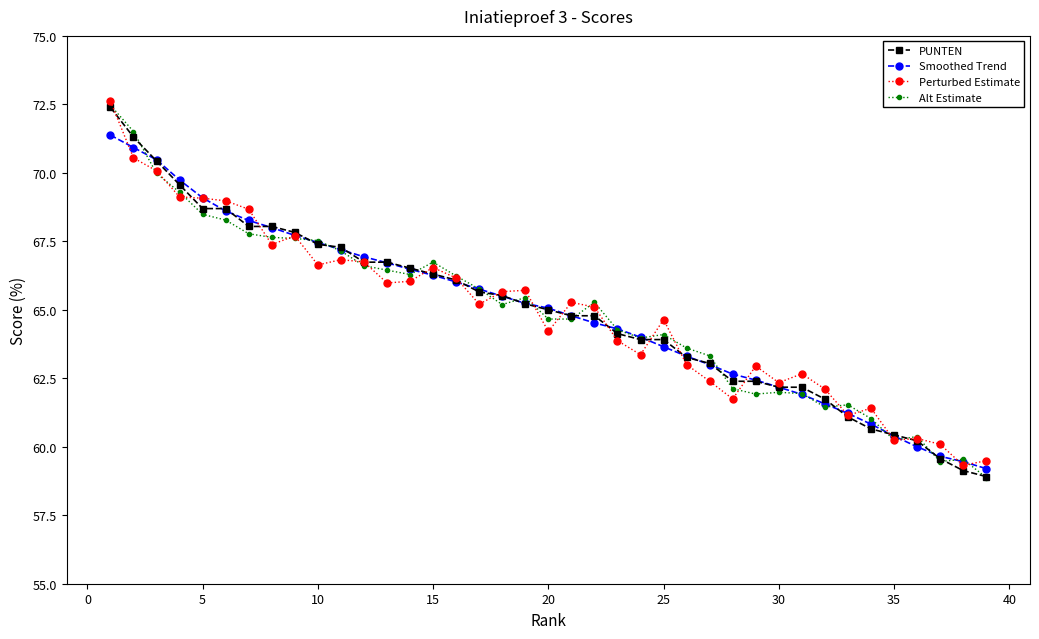

What is the minimum value shown in the chart?

58.9